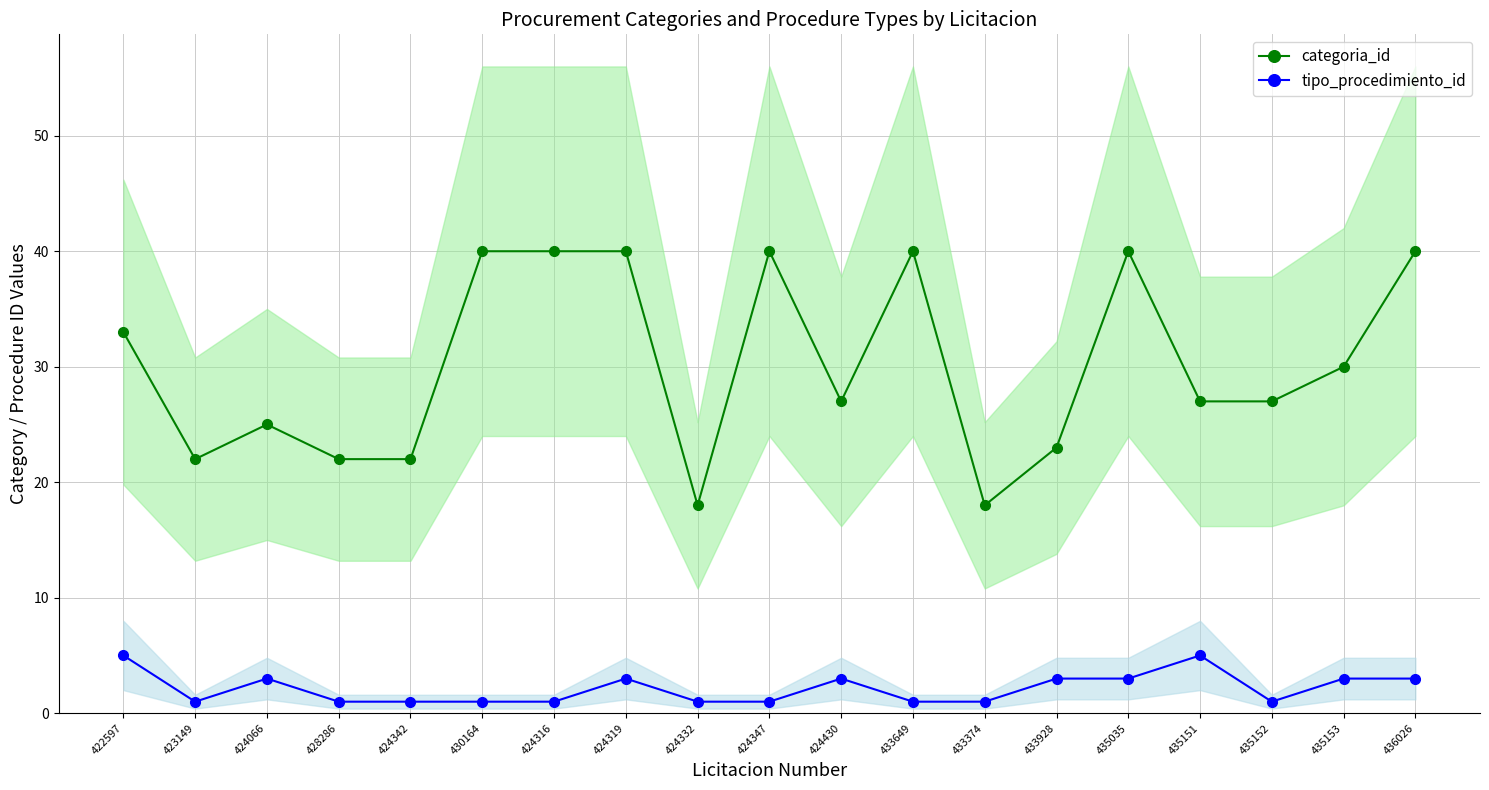

Where does the categoria_id series first go above 27?

422597